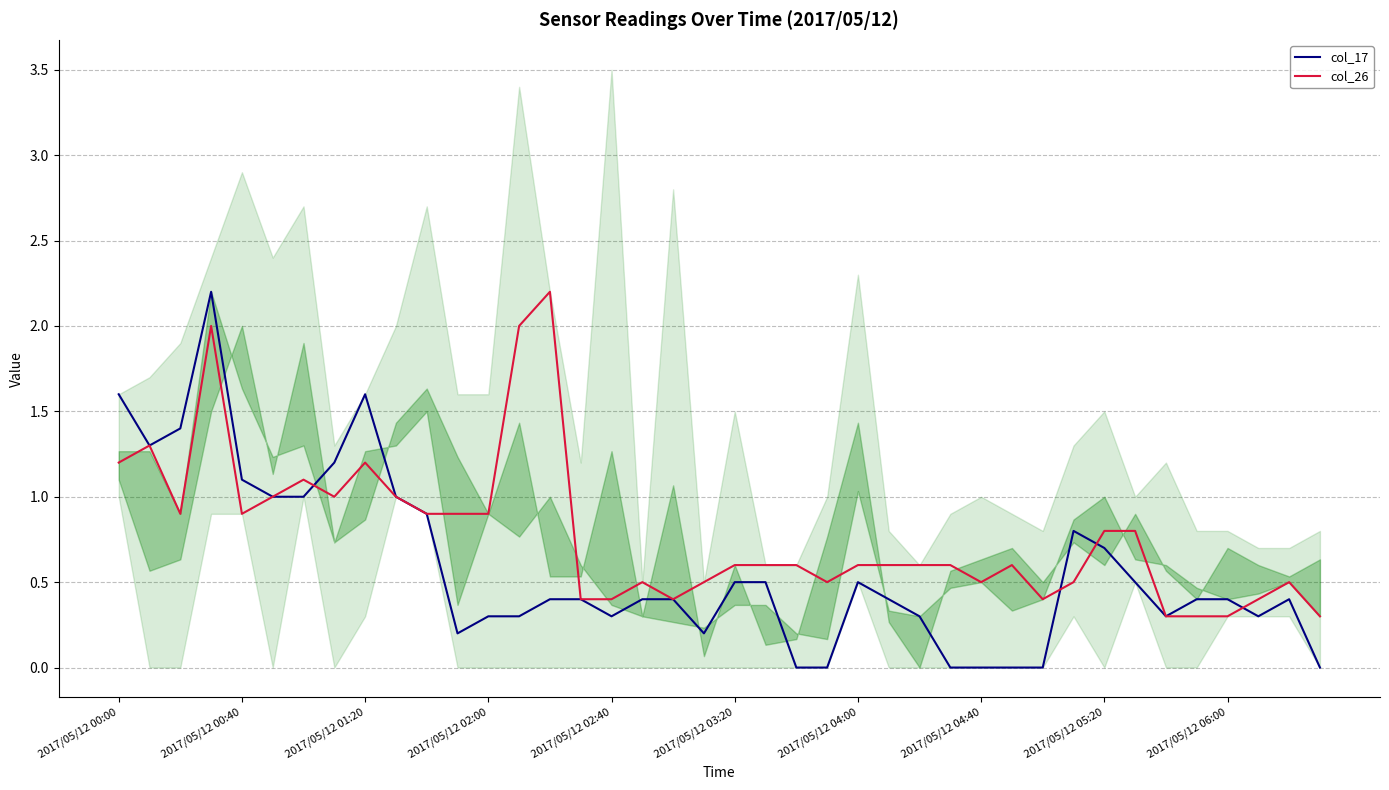

What are all the series names shown in the legend?

col_17, col_26